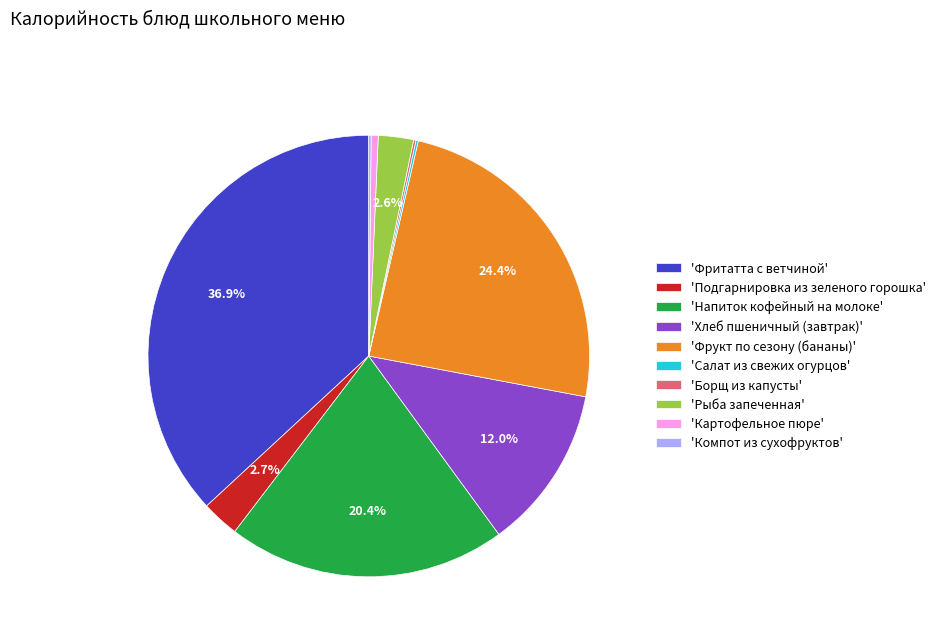

Is there any slice that represents more than half of the pie?

No